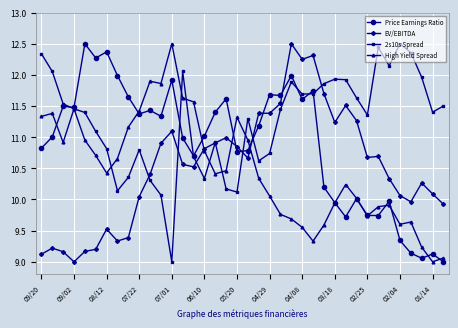

True or false: Price Earnings Ratio has more than 2 points higher than both neighbors.

True